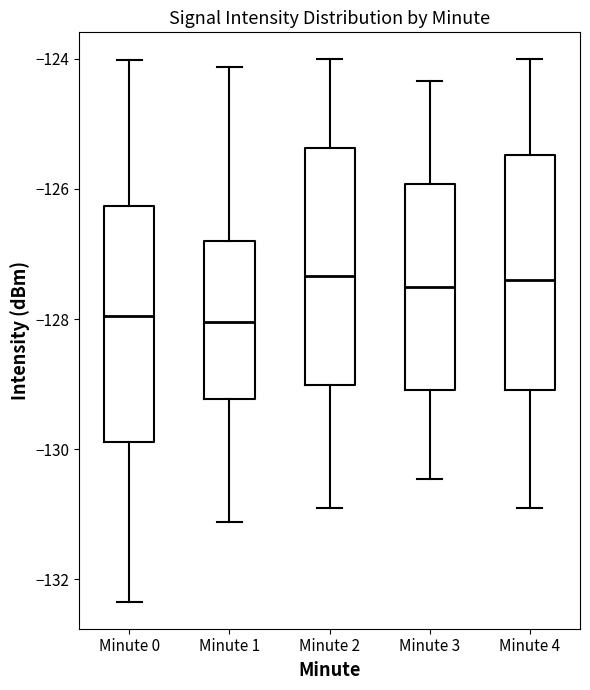

Reading left to right, read every box against the y-axis: the position of its median line, the range the box covers, and the ends of its whiskers. The values are not printed on the chart, so give them approximately, as read against the axis.

Minute 0: median -128.0, box -129.8 to -126.2, whiskers -132.4 to -124.0
Minute 1: median -128.0, box -129.2 to -126.8, whiskers -131.2 to -124.2
Minute 2: median -127.4, box -129.0 to -125.4, whiskers -131.0 to -124.0
Minute 3: median -127.6, box -129.0 to -126.0, whiskers -130.4 to -124.4
Minute 4: median -127.4, box -129.0 to -125.4, whiskers -131.0 to -124.0